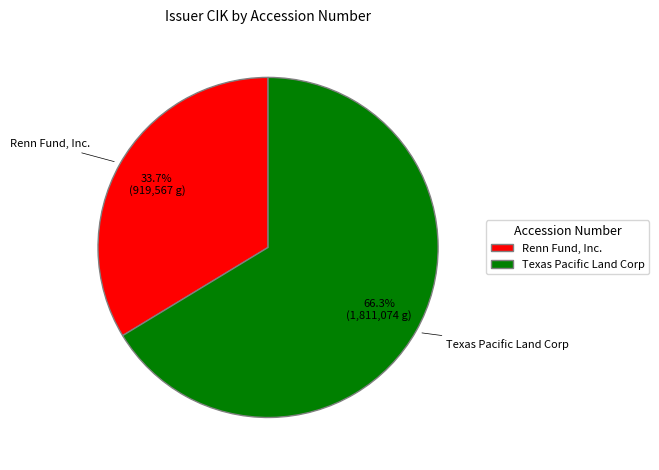

Count the number of slices in the pie.

2